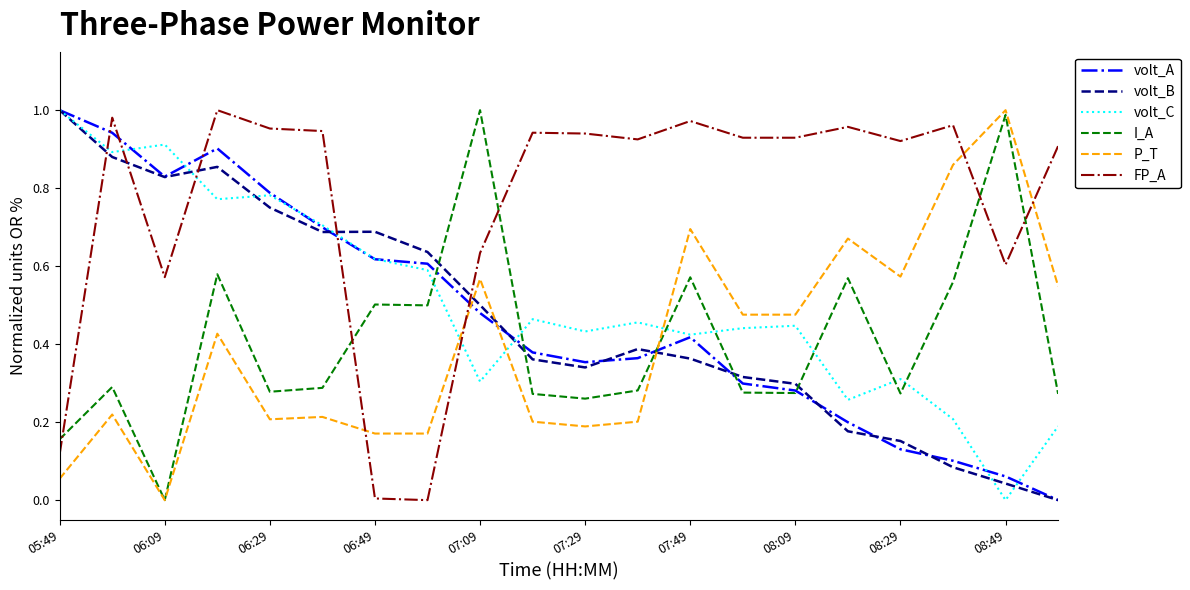

Which series has the largest total across all categories?

FP_A